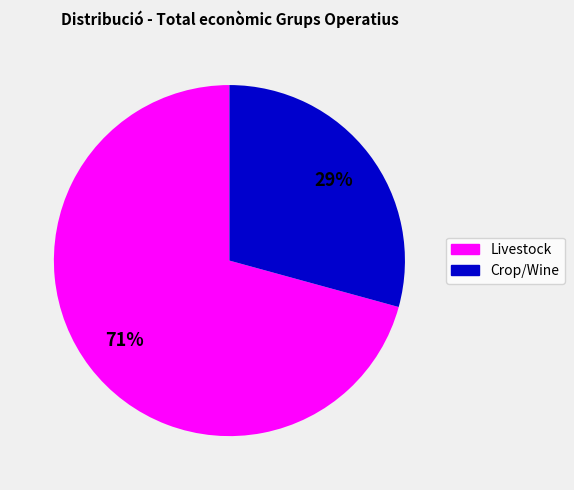

Does any single category account for the majority?

Yes